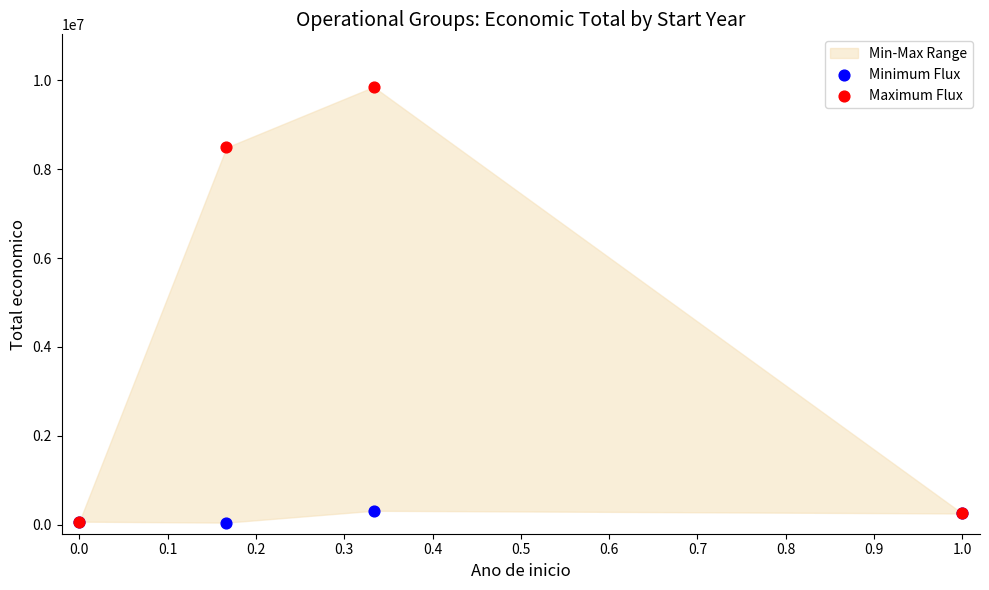

Across all series, what Y value is closest to 4948841?

8484999